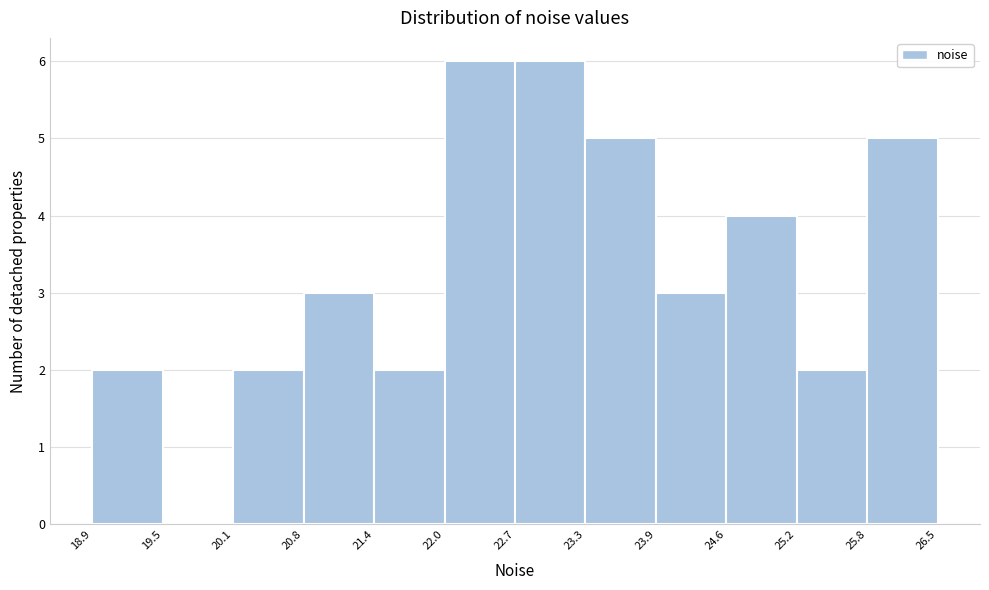

Reading left to right, list every bar in this chart as the range it spans on the x-axis followed by its height. The values are not printed on the chart, so give them approximately, as read against the axis.

18.9 to 19.5: 2
19.5 to 20.1: 0
20.1 to 20.8: 2
20.8 to 21.4: 3
21.4 to 22.0: 2
22.0 to 22.7: 6
22.7 to 23.3: 6
23.3 to 23.9: 5
23.9 to 24.6: 3
24.6 to 25.2: 4
25.2 to 25.8: 2
25.8 to 26.5: 5